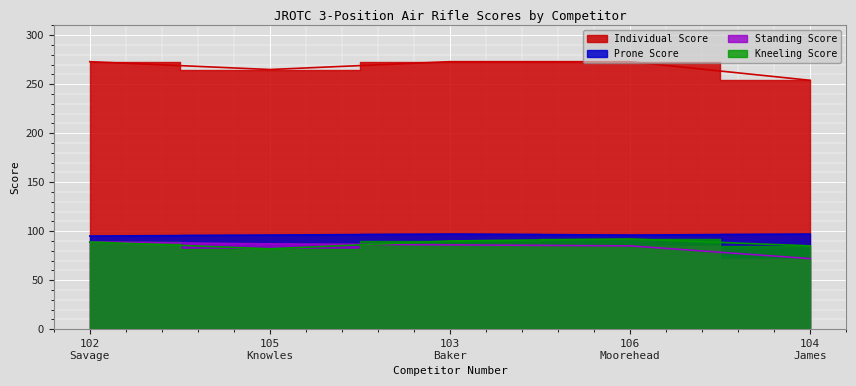

The Standing Score series shows 87 at 105 Knowles. True or false?

True